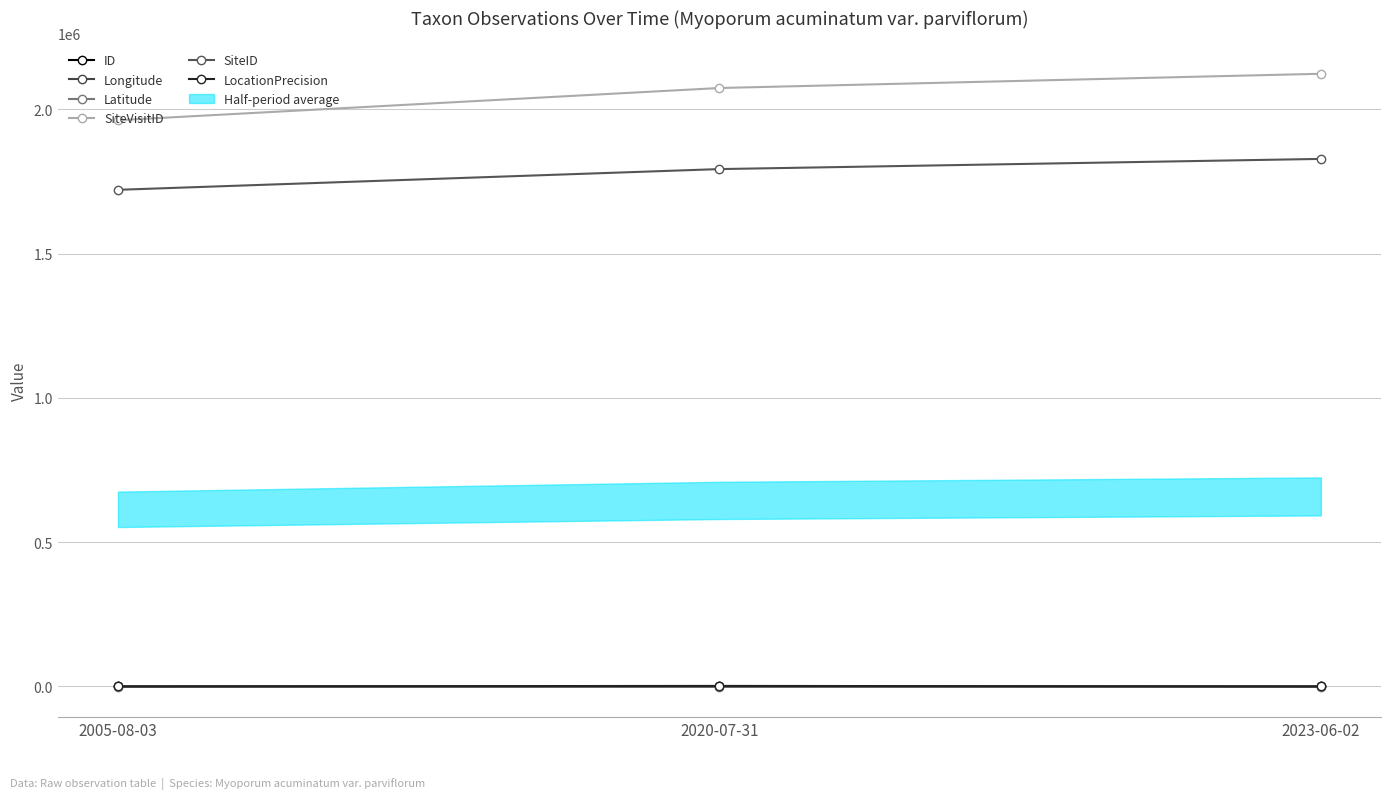

Rank the series at 2005-08-03 from highest to lowest value.

SiteVisitID, SiteID, LocationPrecision, Longitude, ID, Latitude